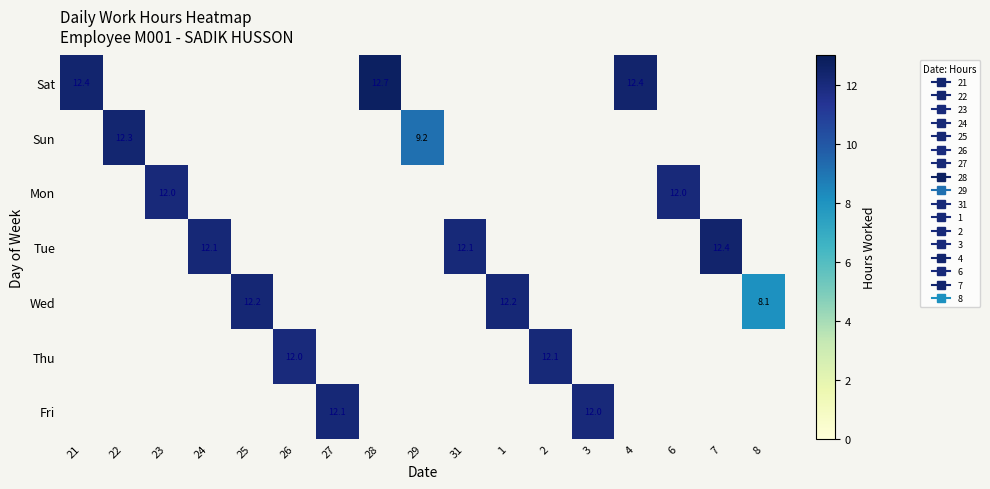

At how many categories does at least one series exceed 12?

14